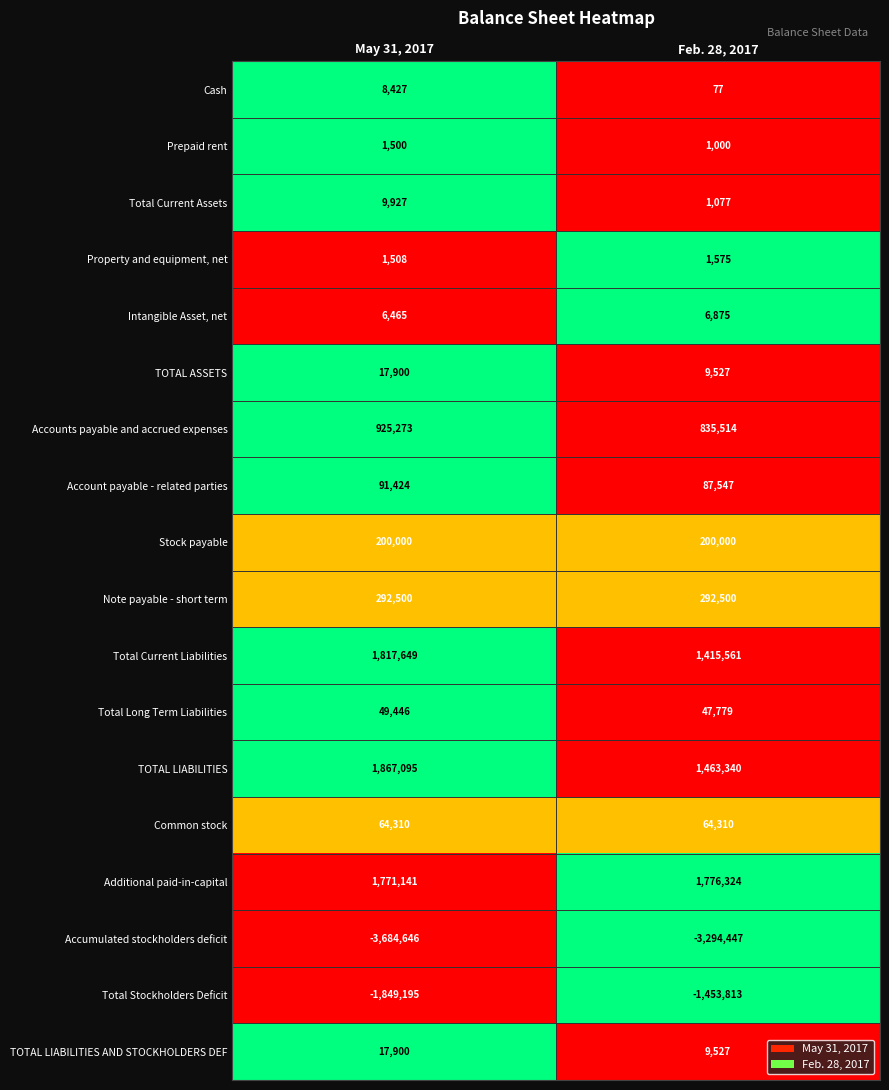

Read the Property and equipment, net value at May 31, 2017, to the nearest 10.

1510